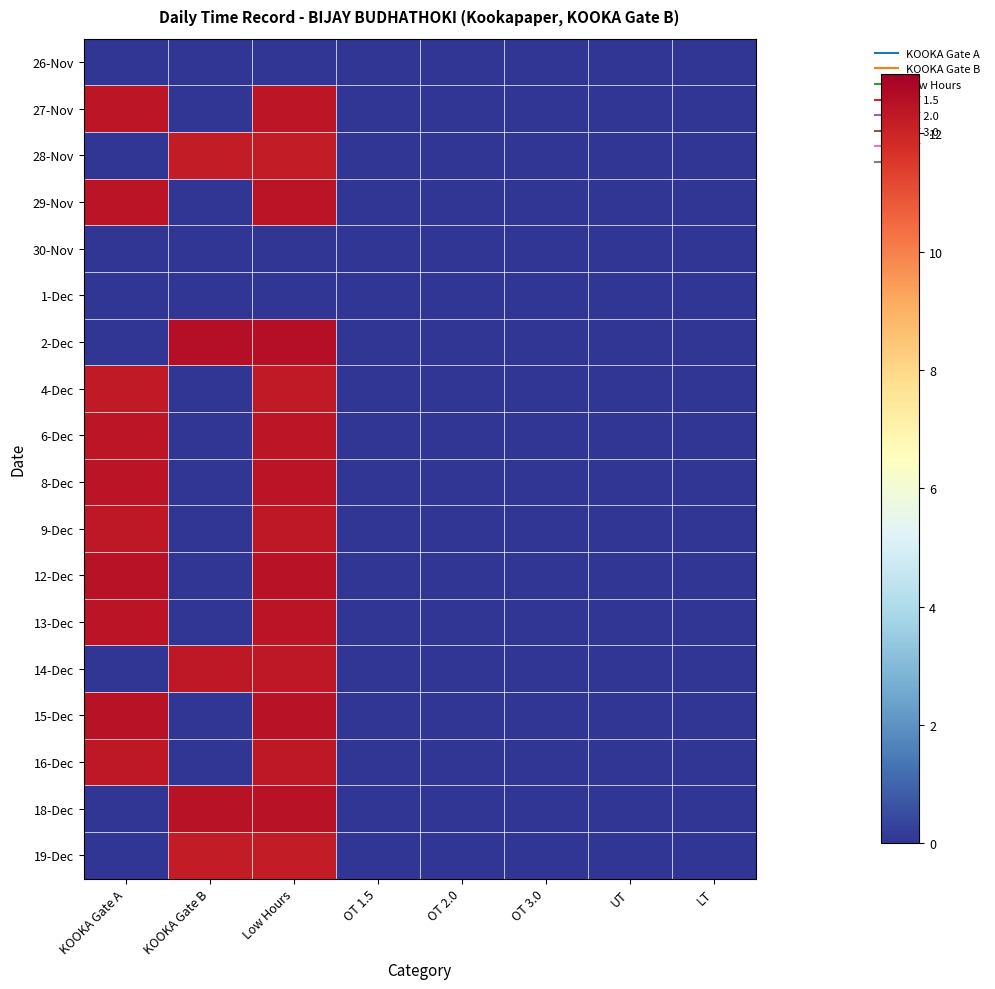

Rank the series by their maximum value, from lowest to highest.

26-Nov, 30-Nov, 1-Dec, 19-Dec, 28-Nov, 4-Dec, 9-Dec, 16-Dec, 14-Dec, 27-Nov, 6-Dec, 8-Dec, 29-Nov, 13-Dec, 12-Dec, 18-Dec, 15-Dec, 2-Dec